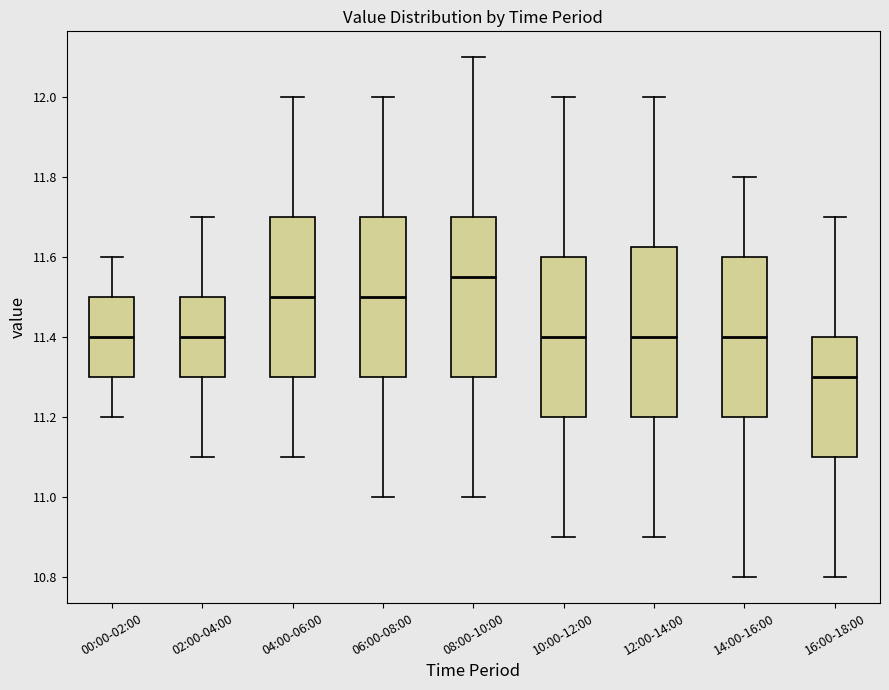

Which box is the tallest, from its lower edge to its upper edge?

12:00-14:00